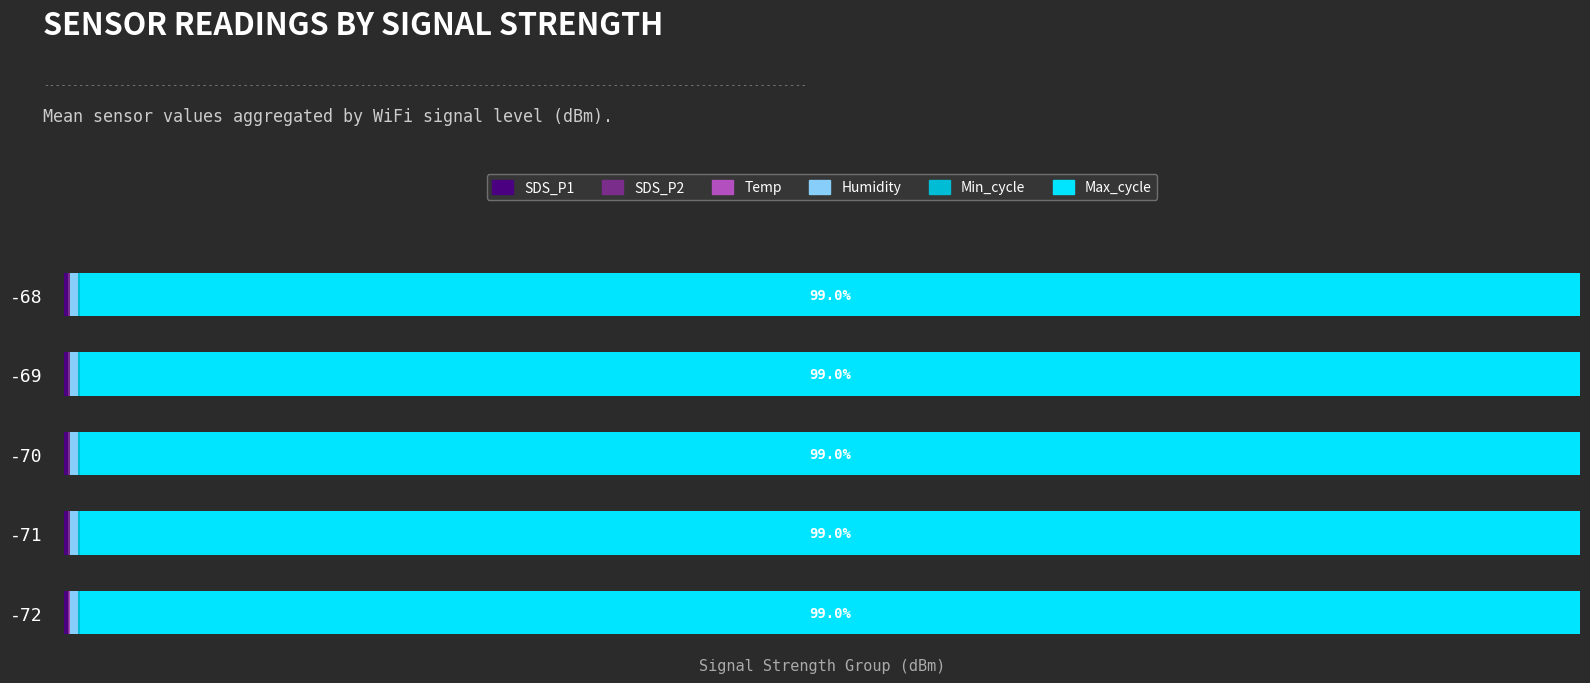

Rank the series by their maximum value, from lowest to highest.

Temp, SDS_P2, Min_cycle, SDS_P1, Humidity, Max_cycle